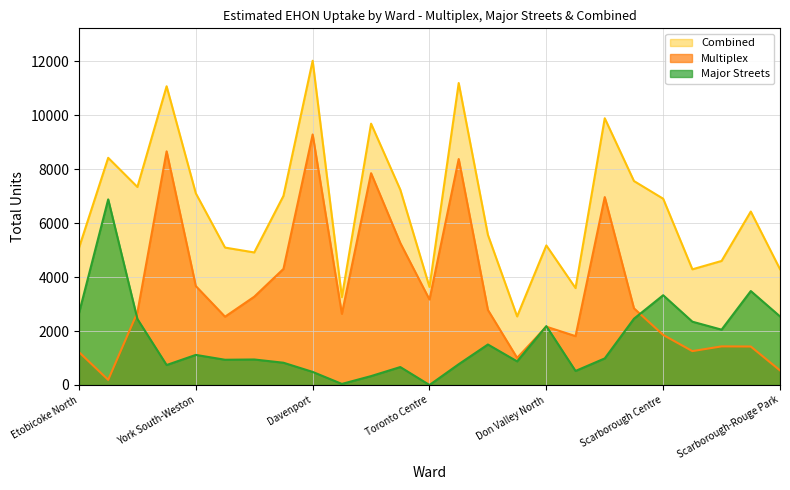

At which label is Major Streets closest to 3437?

Scarborough-Guildwood